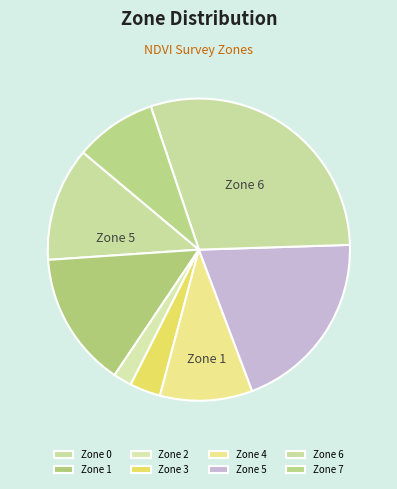

What is the largest slice in the pie chart?

Zone 6